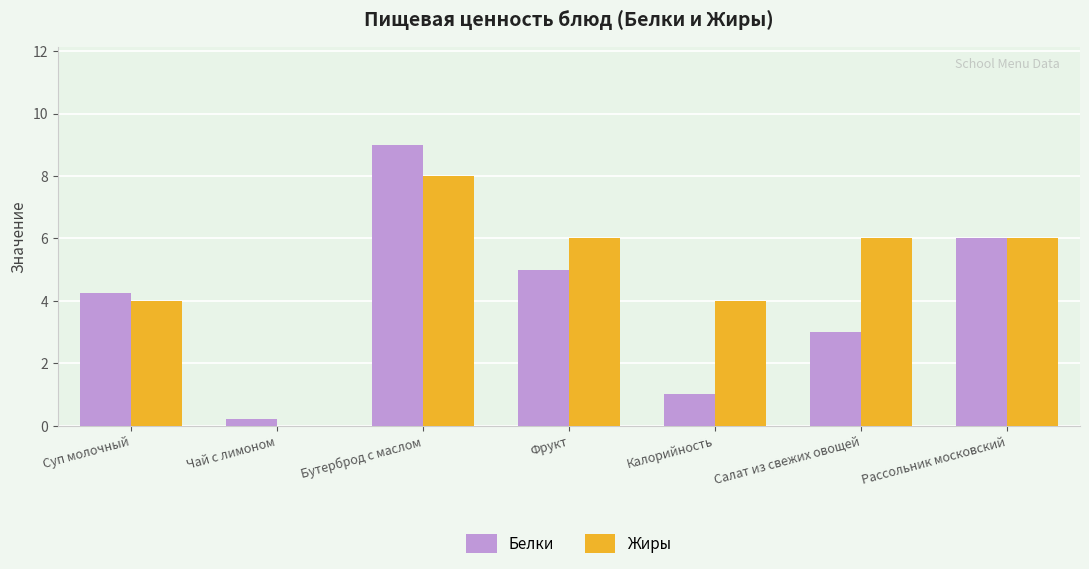

At which label does Белки reach its peak?

Бутерброд с маслом